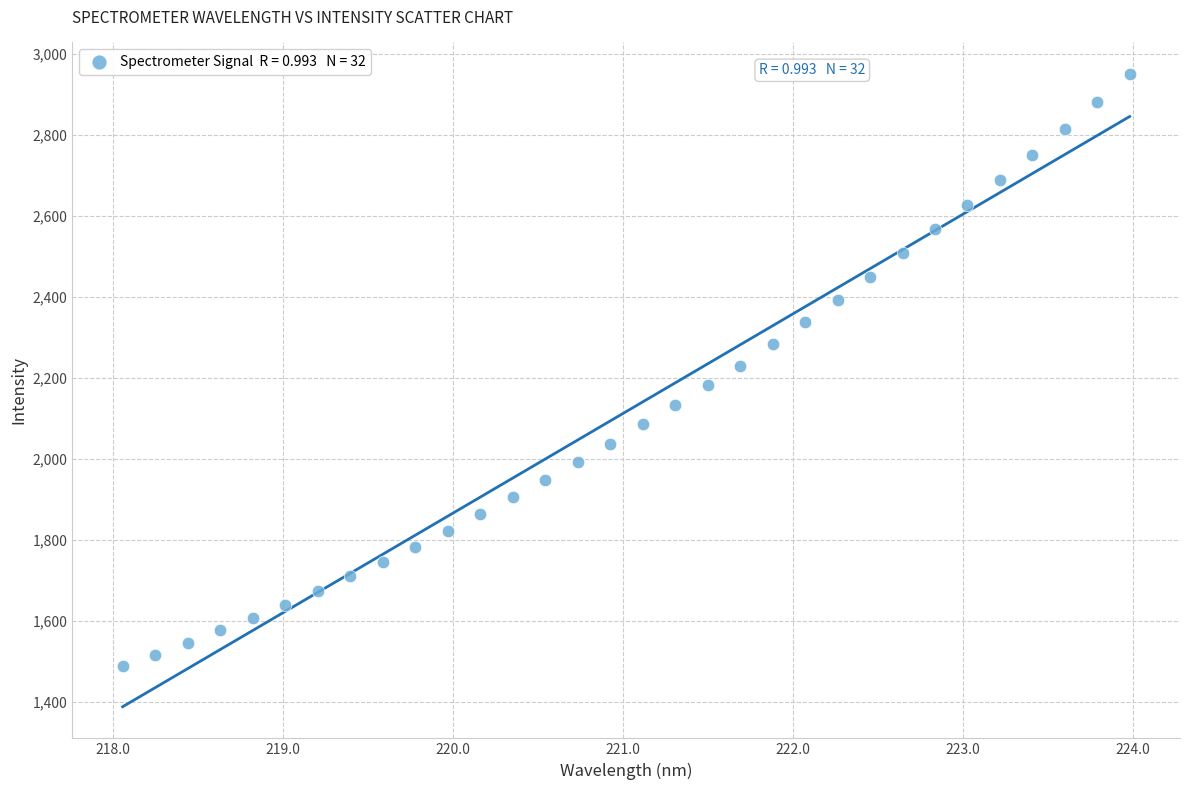

What is the range of Y values (max minus min)?

1461.8